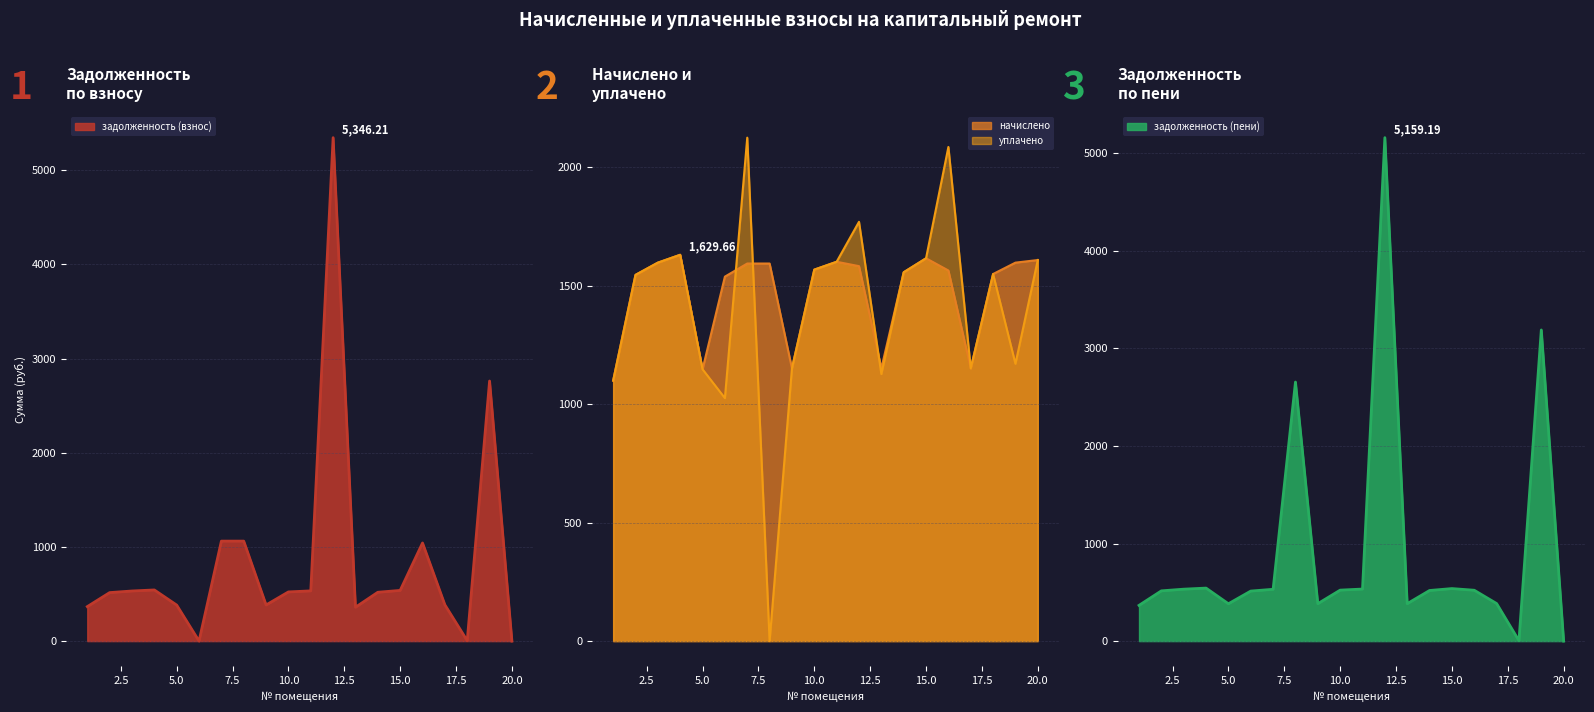

At how many categories does at least one series exceed 1222?

15